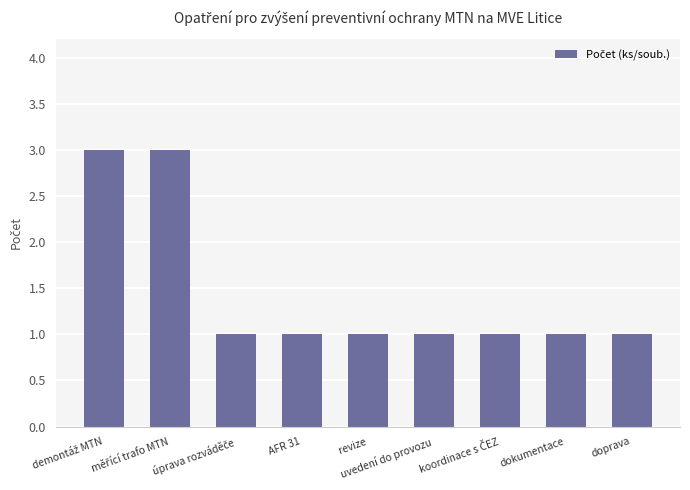

What is the sum of the values at doprava and revize?

2